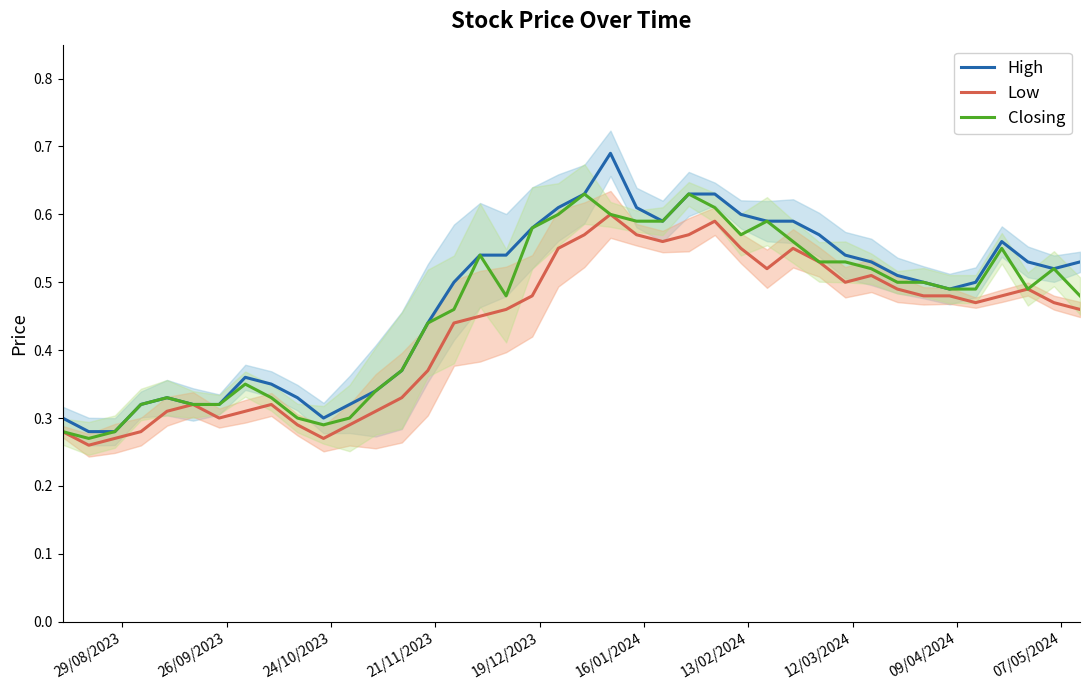

How many lines are shown in the chart?

3